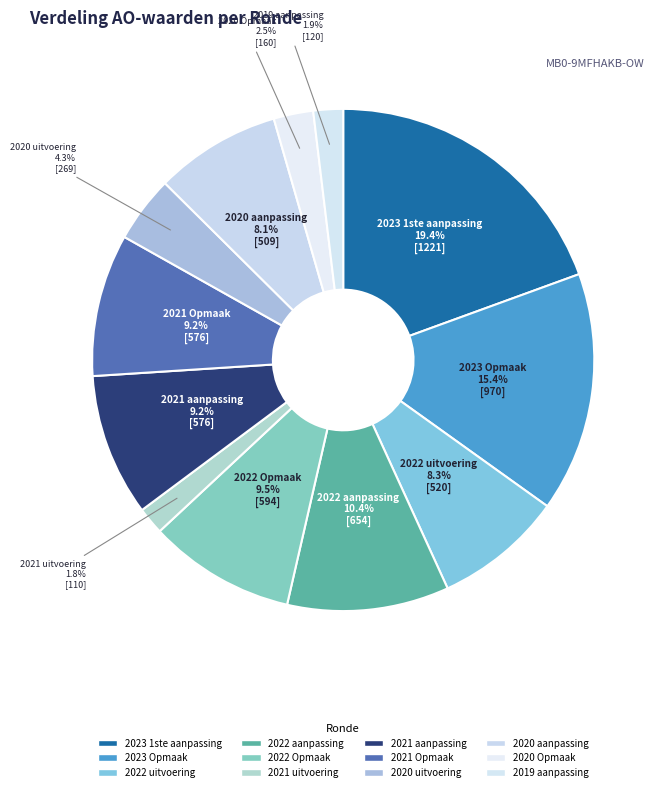

What percentage do 2020 uitvoering and 2021 aanpassing together represent?

13.5%